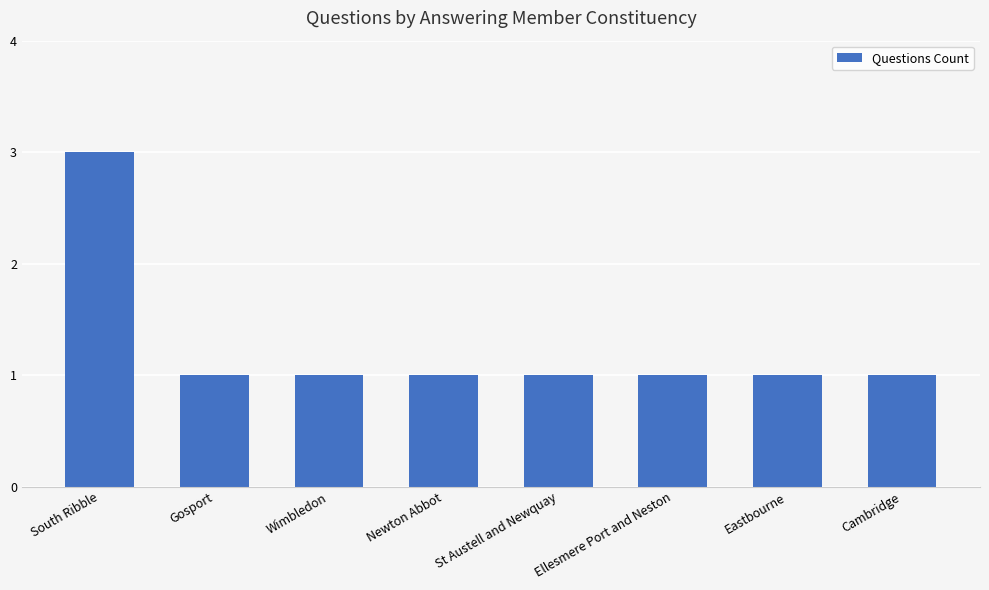

What is the difference between the values at South Ribble and Cambridge?

2